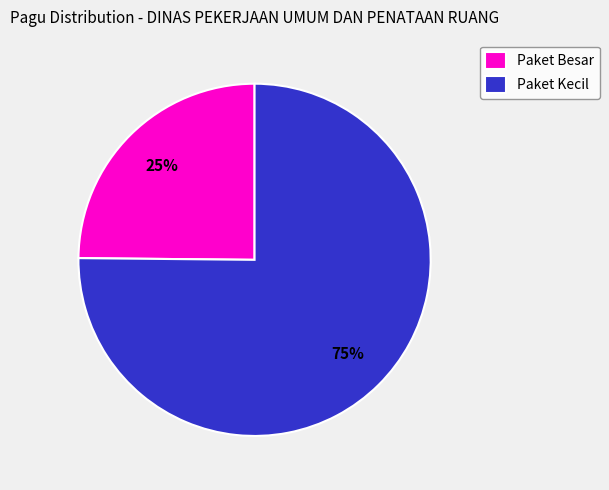

Rank the categories by value from highest to lowest.

Paket Kecil, Paket Besar